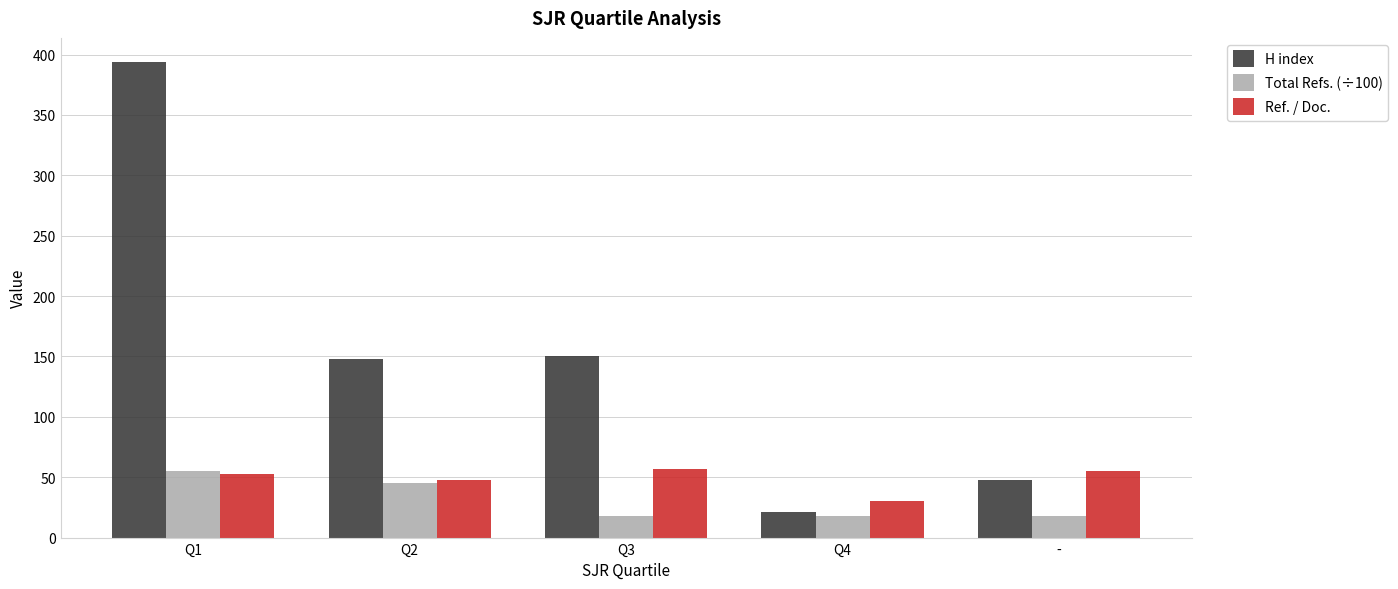

What is the greatest value displayed?

394.1